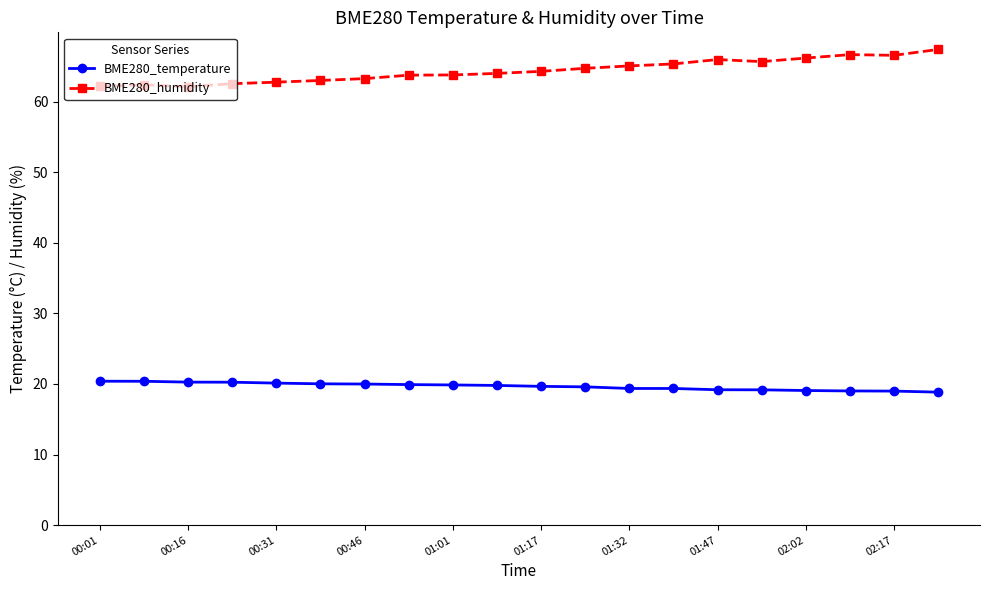

Which series has the largest range (max minus min)?

BME280_humidity